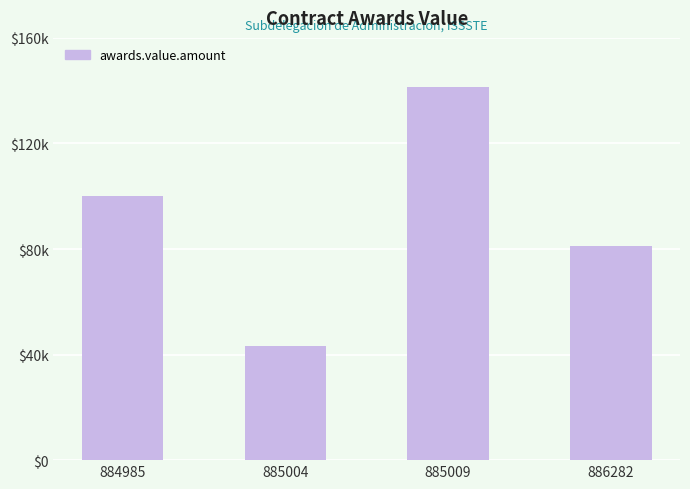

What is the ratio of the value at 885009 to the value at 884985?

1.4